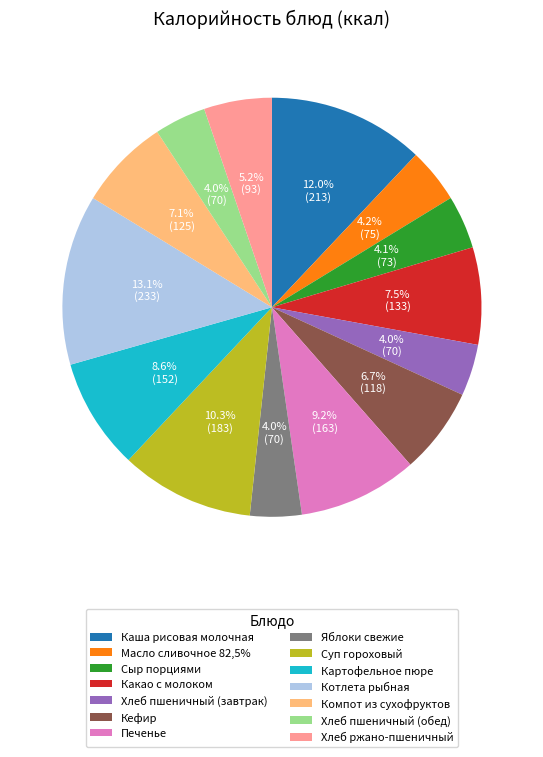

What is the largest slice in the pie chart?

Котлета рыбная